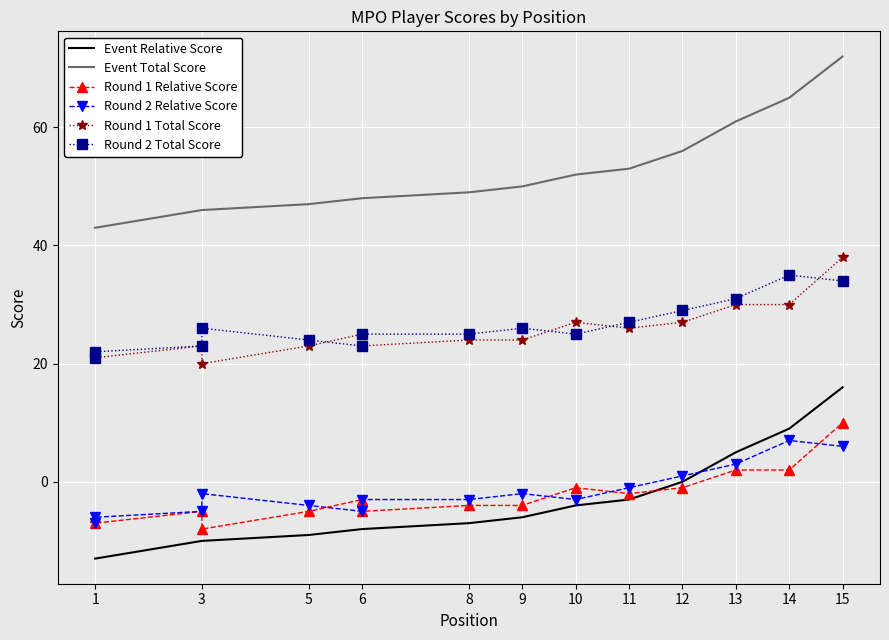

At which category does Round 1 Total Score reach its first local valley?

1